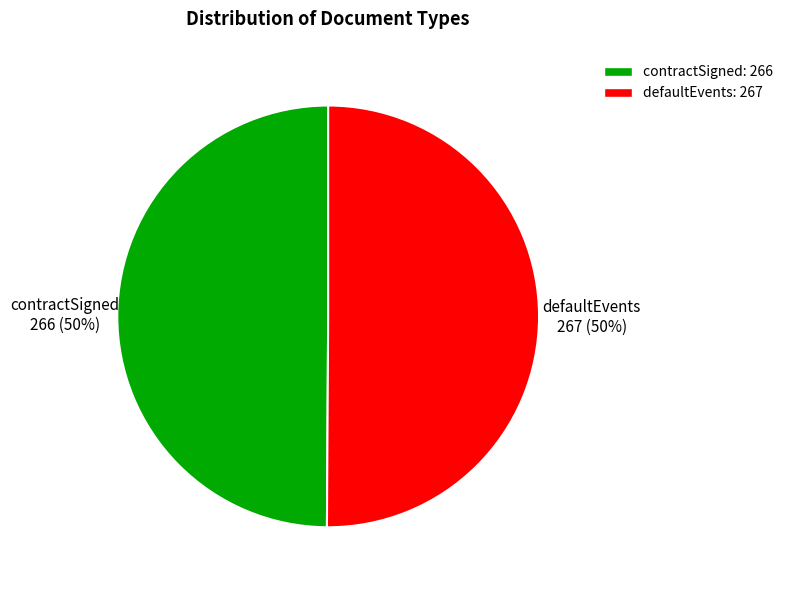

True or false: defaultEvents accounts for 50% of the total.

True